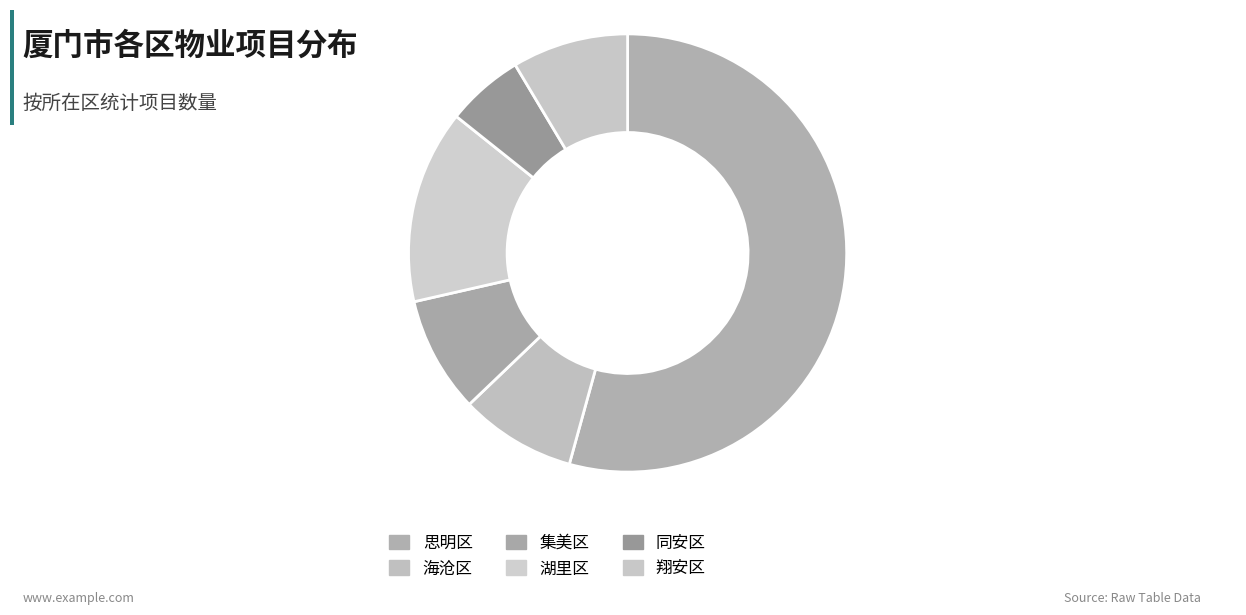

True or false: 集美区 accounts for 9% of the total.

True